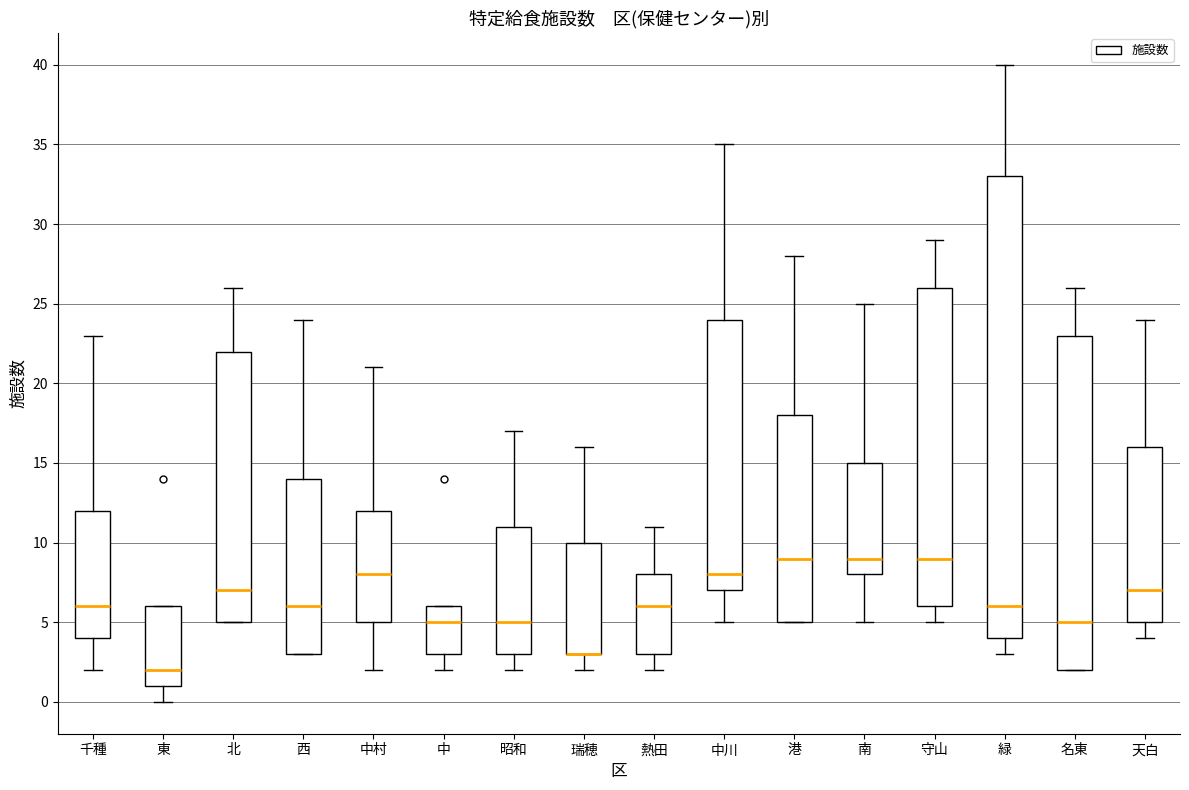

Where does the lower whisker of the box for 守山 end on the y-axis? The values are not printed on the chart, so give them approximately, as read against the axis.

5